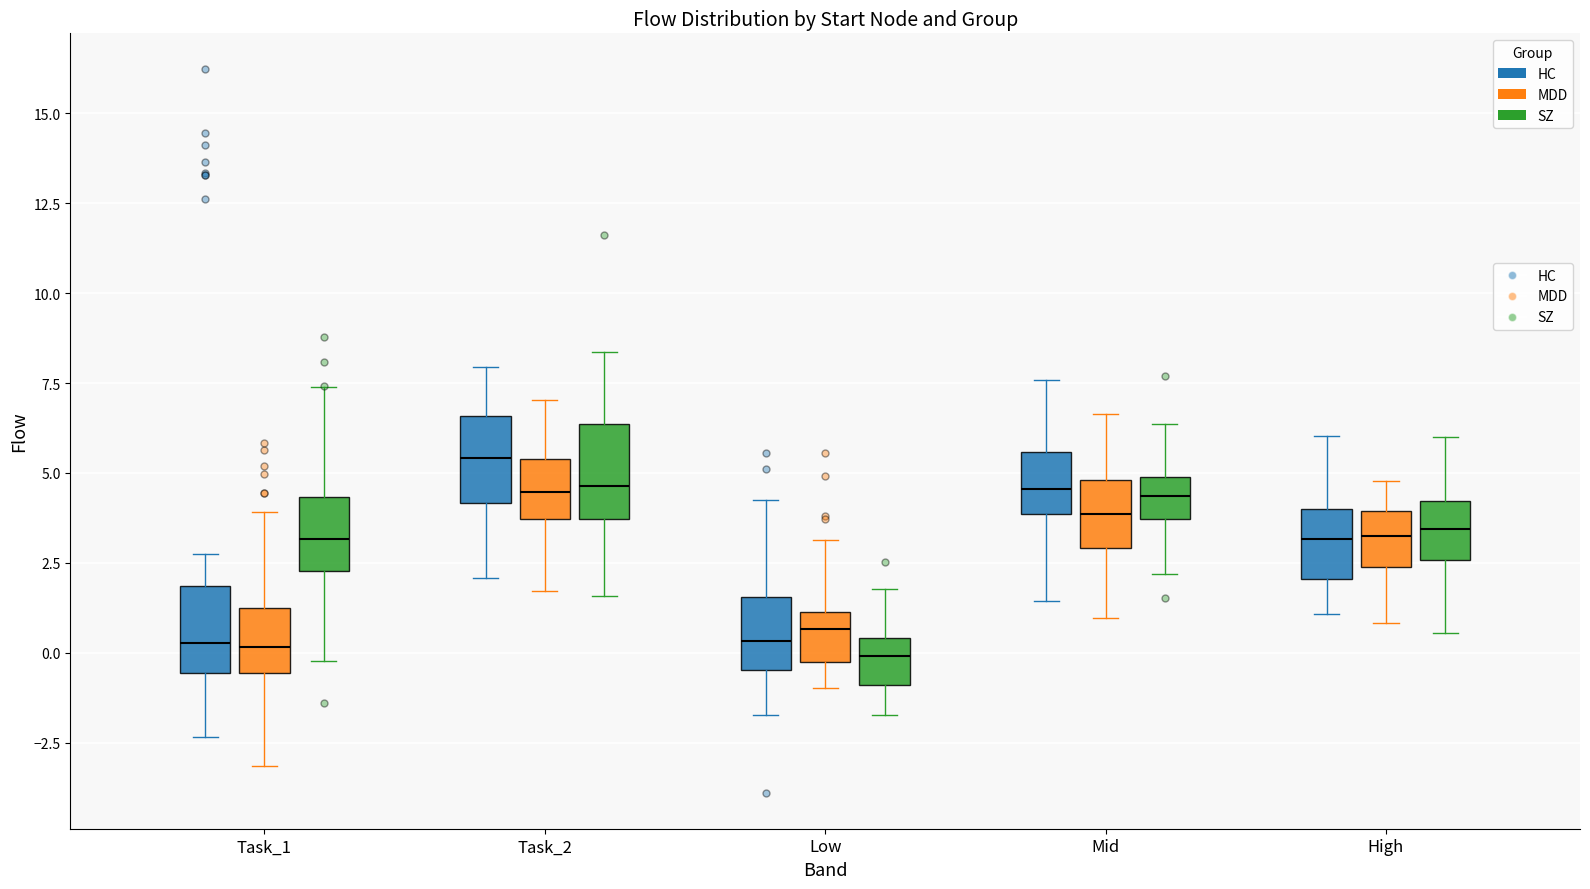

Reading left to right, read every box against the y-axis: the position of its median line, the range the box covers, and the ends of its whiskers. The values are not printed on the chart, so give them approximately, as read against the axis.

Task_1 (HC): median 0.5, box -0.5 to 2.0, whiskers -2.5 to 3.0
Task_1 (MDD): median 0.0, box -0.5 to 1.0, whiskers -3.0 to 4.0
Task_1 (SZ): median 3.0, box 2.5 to 4.5, whiskers 0.0 to 7.5
Task_2 (HC): median 5.5, box 4.0 to 6.5, whiskers 2.0 to 8.0
Task_2 (MDD): median 4.5, box 3.5 to 5.5, whiskers 1.5 to 7.0
Task_2 (SZ): median 4.5, box 3.5 to 6.5, whiskers 1.5 to 8.5
Low (HC): median 0.5, box -0.5 to 1.5, whiskers -1.5 to 4.0
Low (MDD): median 0.5, box 0.0 to 1.0, whiskers -1.0 to 3.0
Low (SZ): median 0.0, box -1.0 to 0.5, whiskers -1.5 to 2.0
Mid (HC): median 4.5, box 4.0 to 5.5, whiskers 1.5 to 7.5
Mid (MDD): median 4.0, box 3.0 to 5.0, whiskers 1.0 to 6.5
Mid (SZ): median 4.5, box 3.5 to 5.0, whiskers 2.0 to 6.5
High (HC): median 3.0, box 2.0 to 4.0, whiskers 1.0 to 6.0
High (MDD): median 3.0, box 2.5 to 4.0, whiskers 1.0 to 5.0
High (SZ): median 3.5, box 2.5 to 4.0, whiskers 0.5 to 6.0